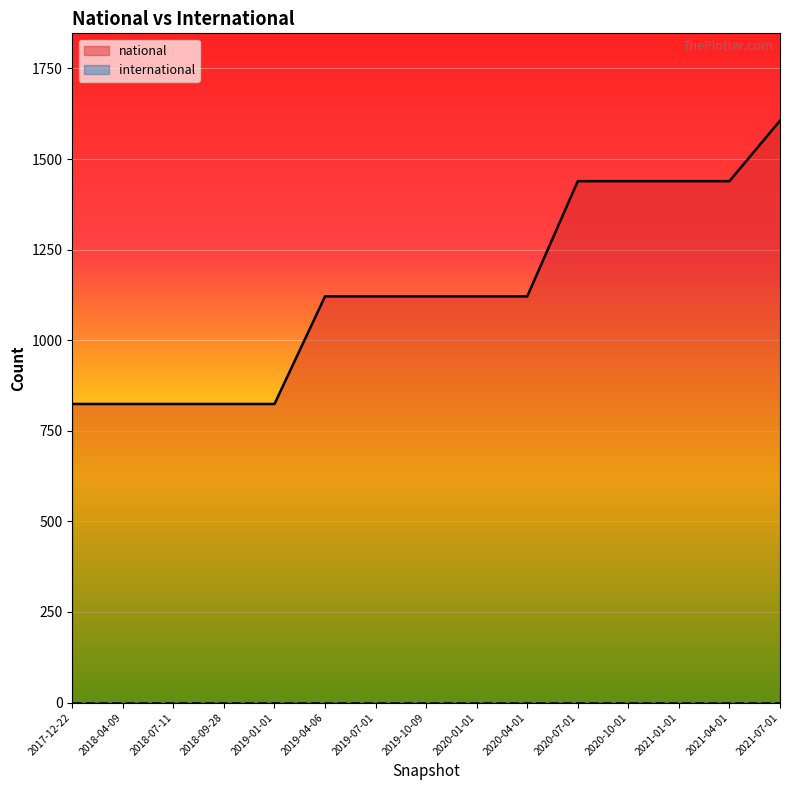

What is the ratio of the value at 2018-07-11 to the value at 2020-10-01?

0.6